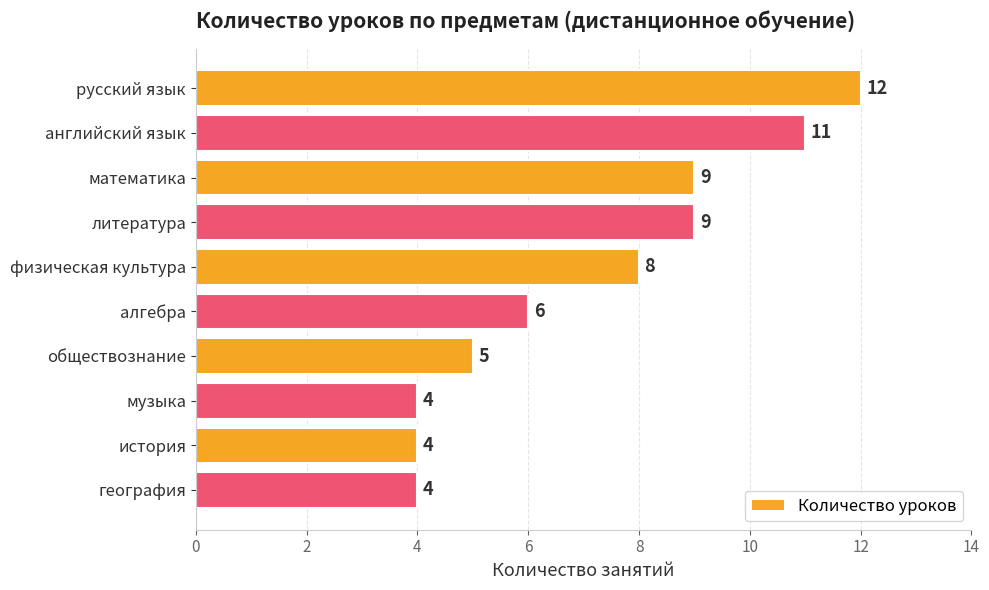

What is the maximum value shown in the chart?

12